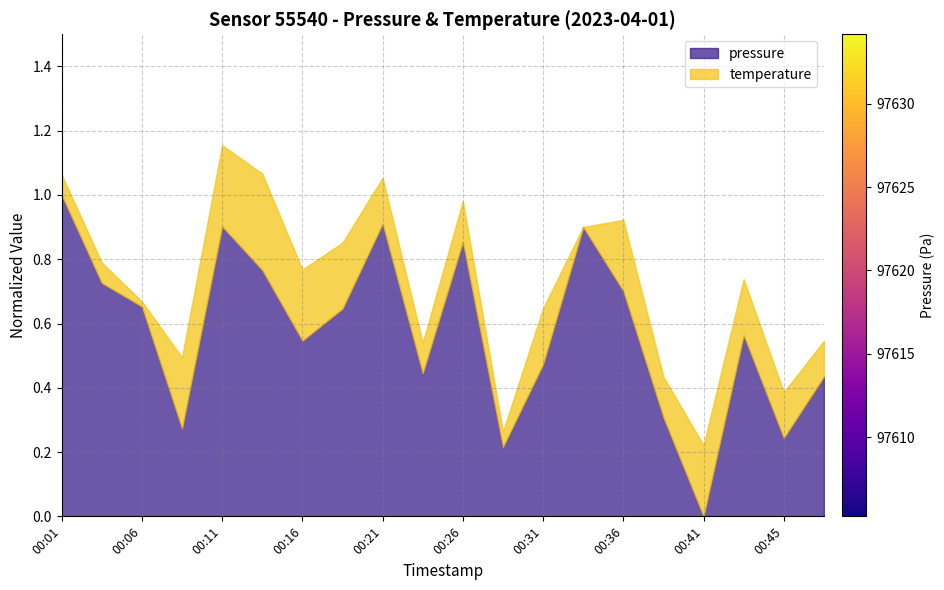

What is the range of Y values (max minus min)?

1.0